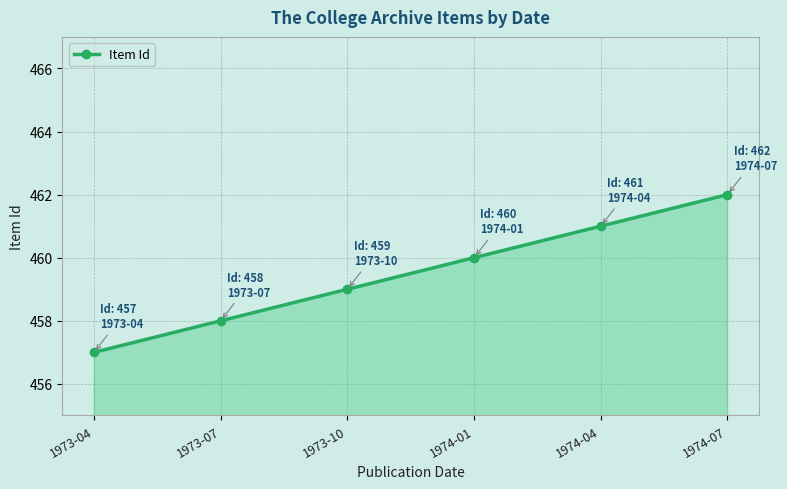

How many series are shown in this chart?

1